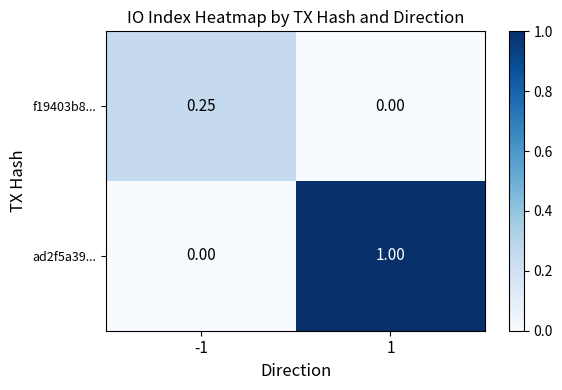

Is the value of ad2f5a39... at 1 greater than the value of f19403b8... at 1?

Yes